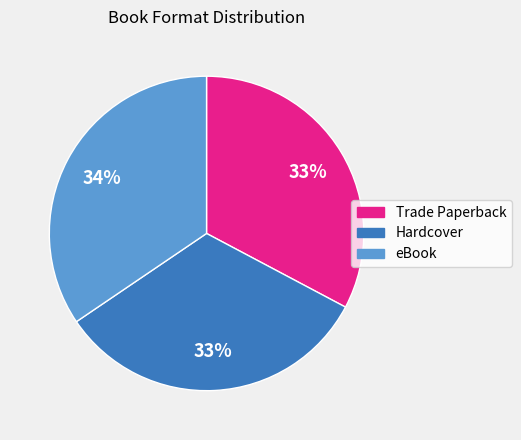

Does Trade Paperback account for over 50% of the chart?

No